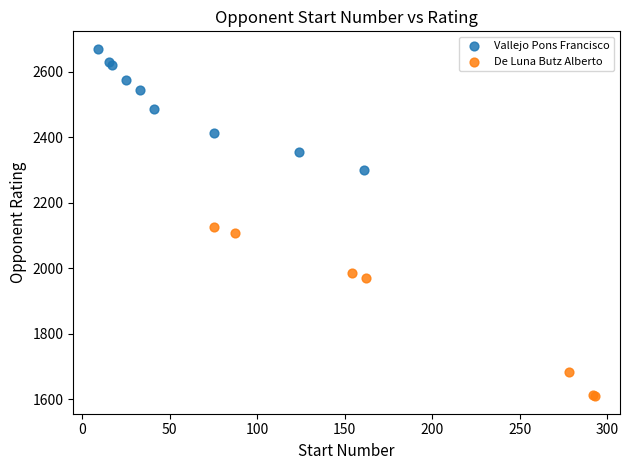

Which series reaches the minimum Y coordinate?

De Luna Butz Alberto